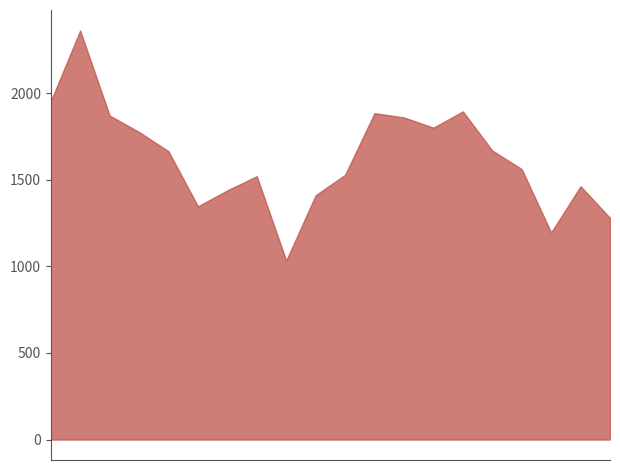

True or false: Mercantile companies dissolved (number) has a value of 199 at 08/2023.

False